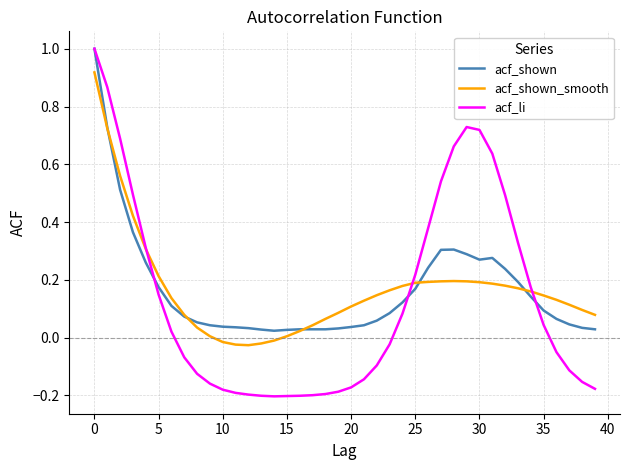

How many positive values does the acf_li series have?

19